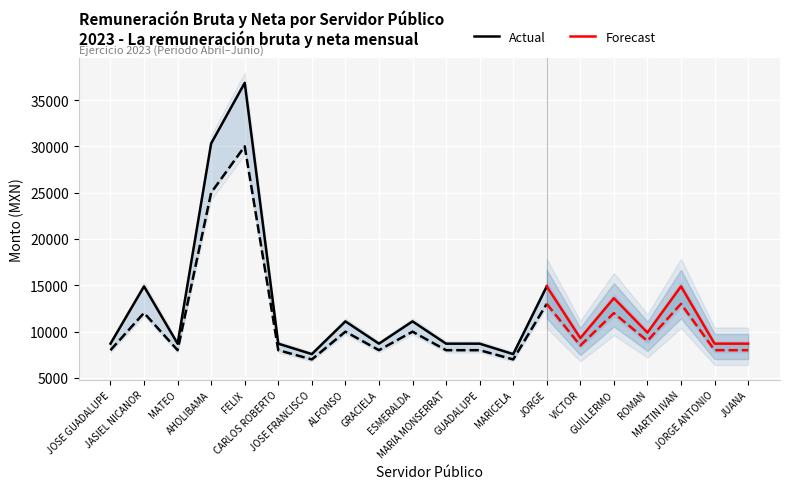

What is the label of the 3rd point from the right?

MARTIN IVAN